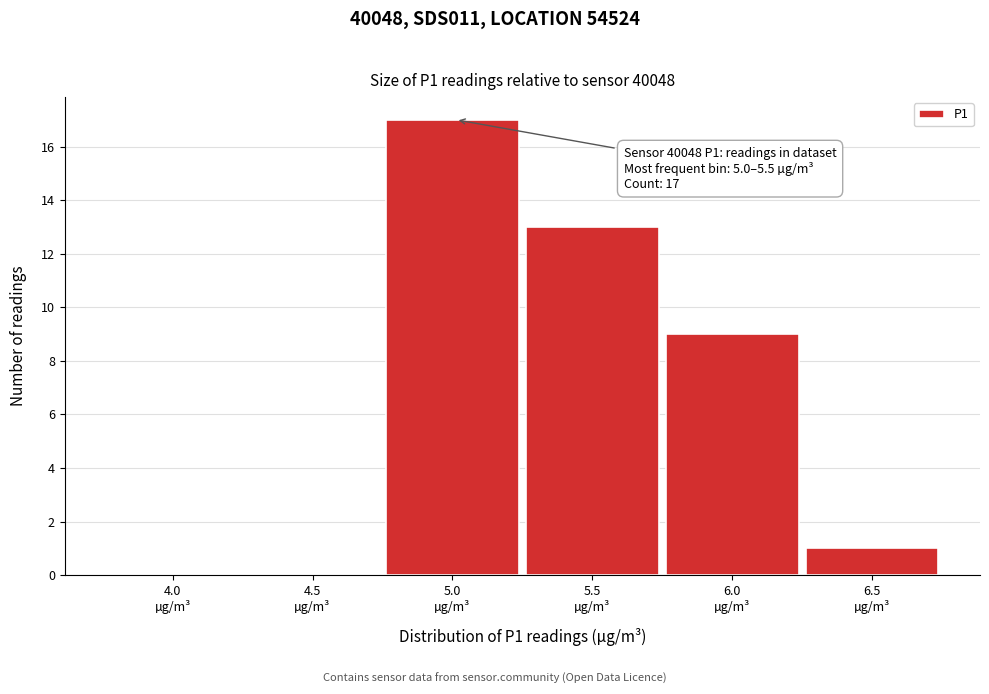

What is the sum of all values?

40